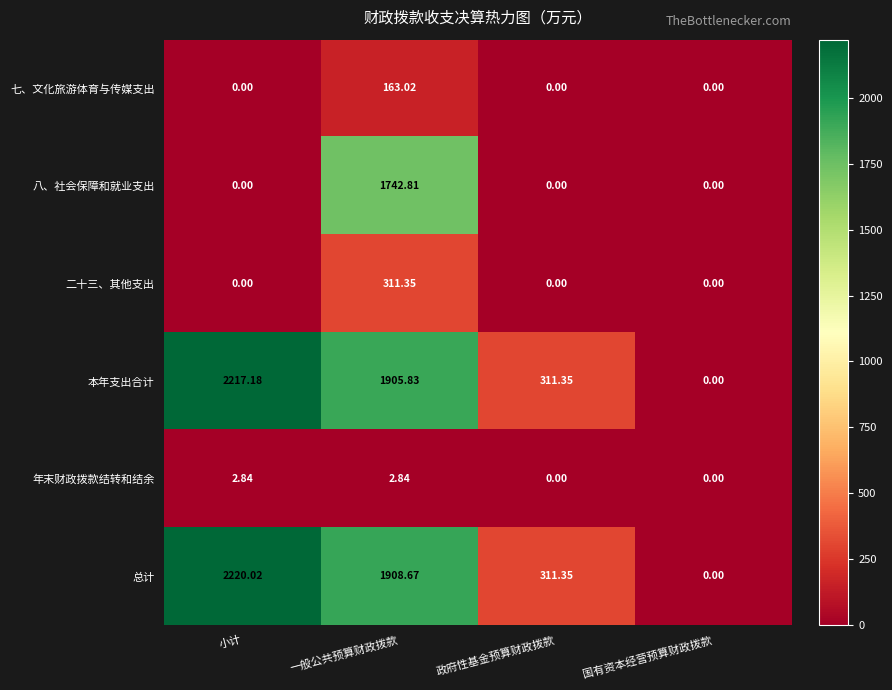

At how many categories does at least one series exceed 2111?

1